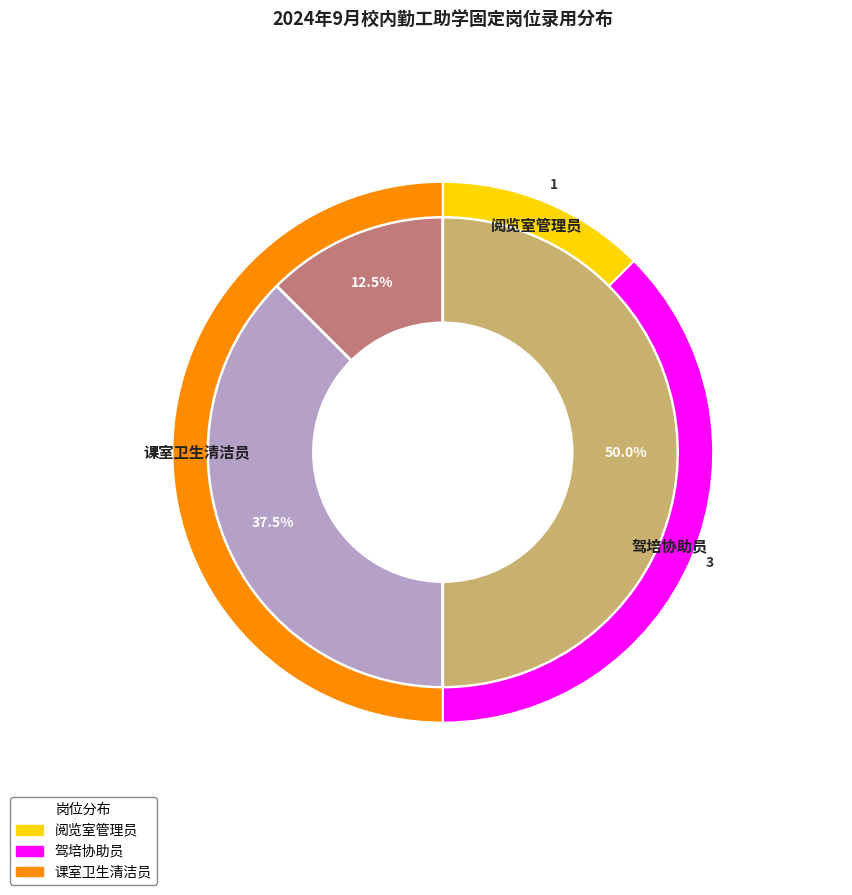

Is there any slice that represents more than half of the pie?

No